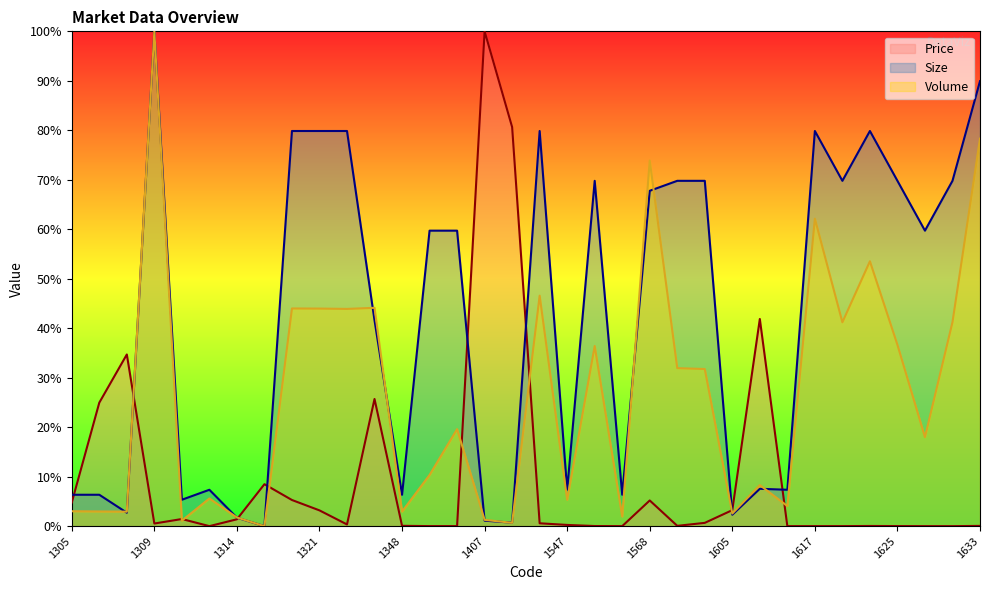

Does the chart display data point markers on the line(s)?

No